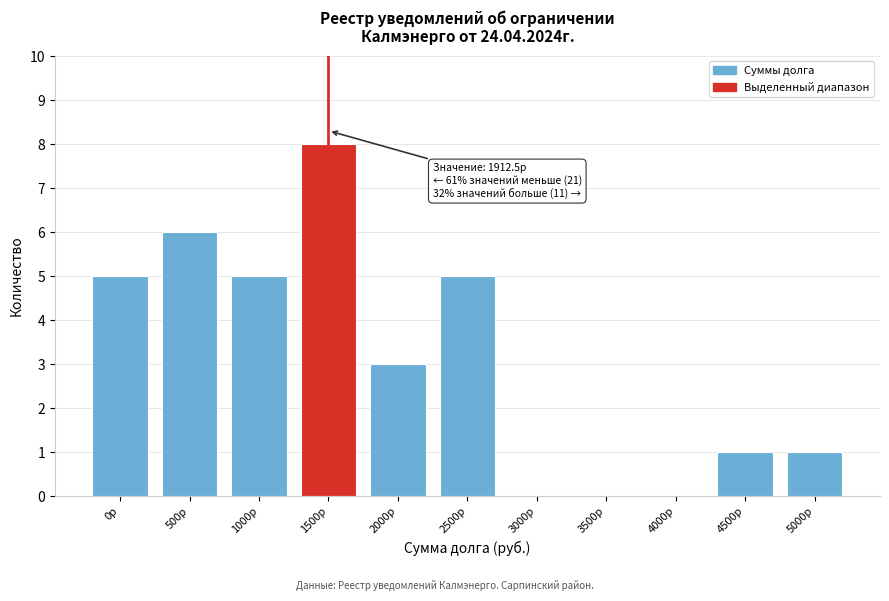

Reading right to left, transcribe all the data shown in this chart.

5000р=1	4500р=1	4000р=0	3500р=0	3000р=0	2500р=5	2000р=3	1500р=8	1000р=5	500р=6	0р=5